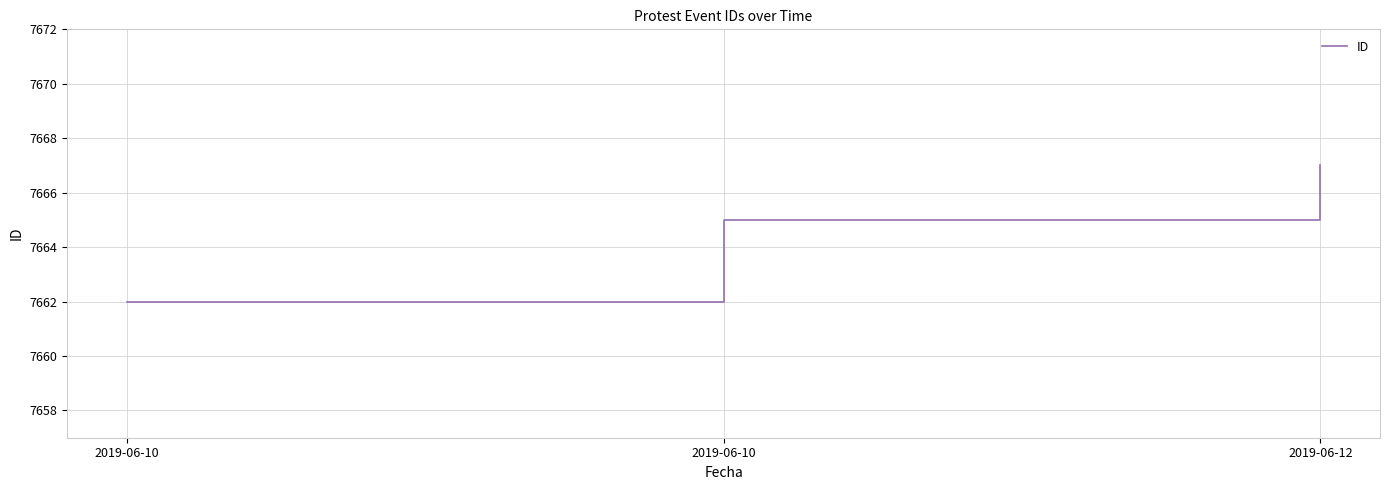

How many series are shown in this chart?

1